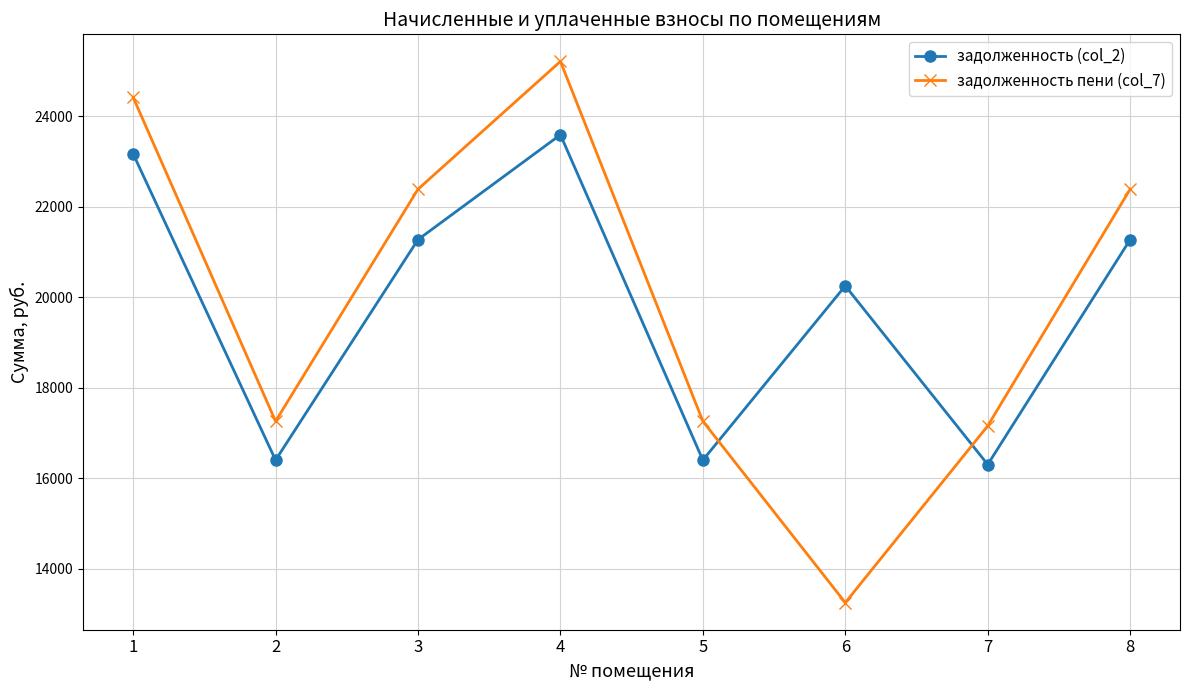

What is the difference between the задолженность (col_2) values at 2 and 8?

4872.6